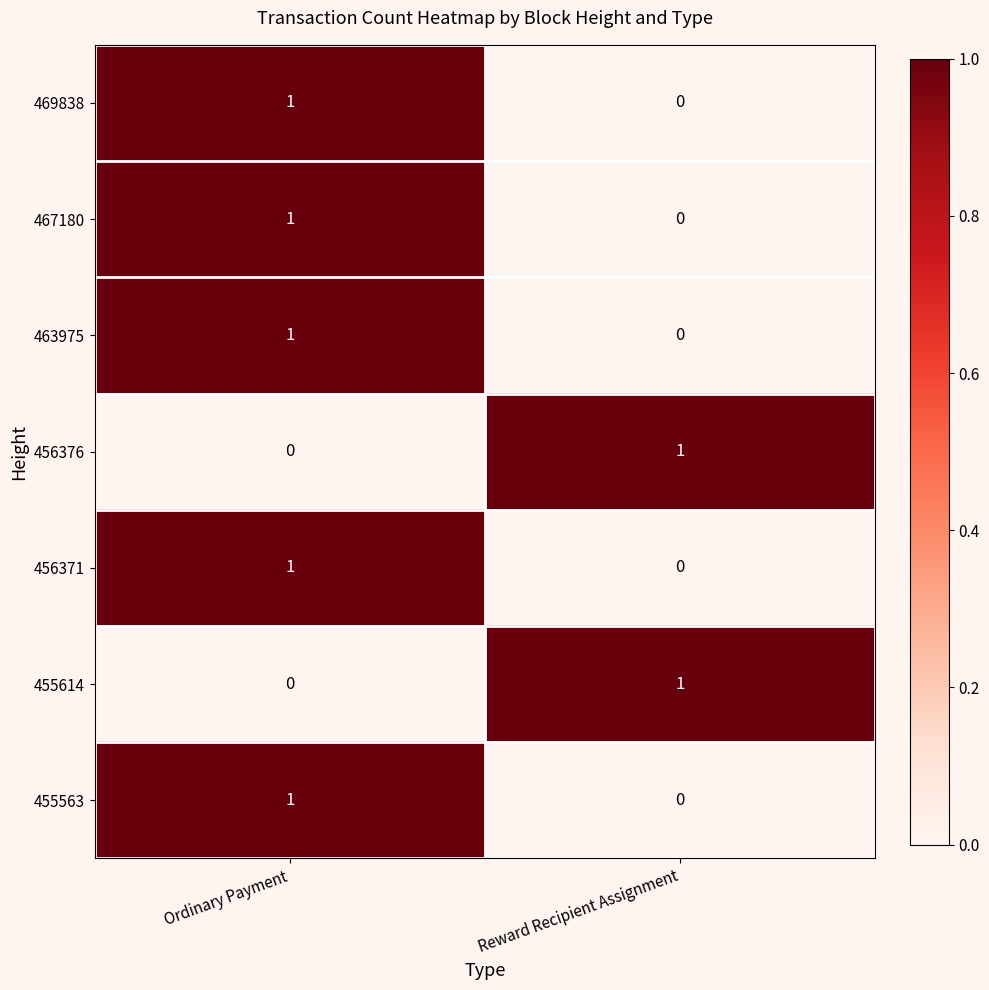

At which label does 456376 reach its peak?

Reward Recipient Assignment